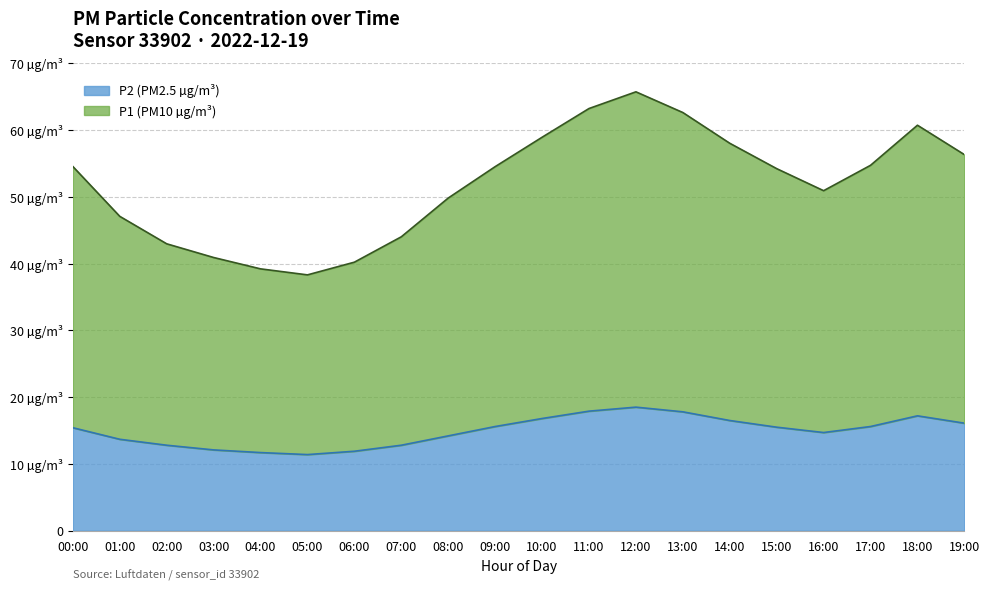

What is the sum of the P2 values at 04:00 and 12:00?

30.2